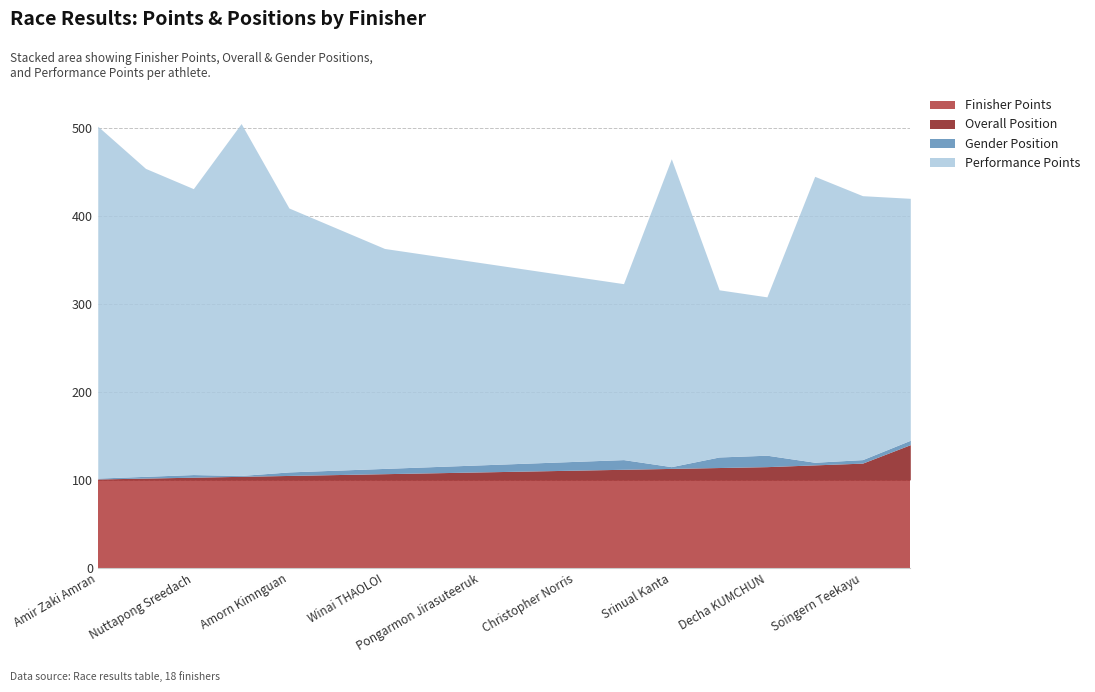

What is the maximum value for Performance Points?

400